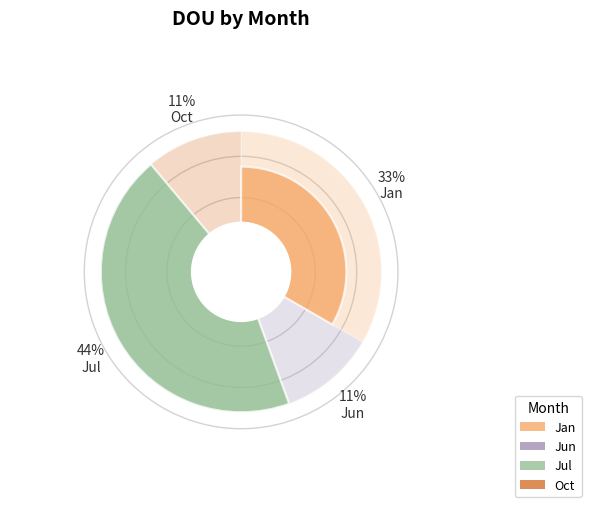

Which category has the biggest portion of the pie?

Jul